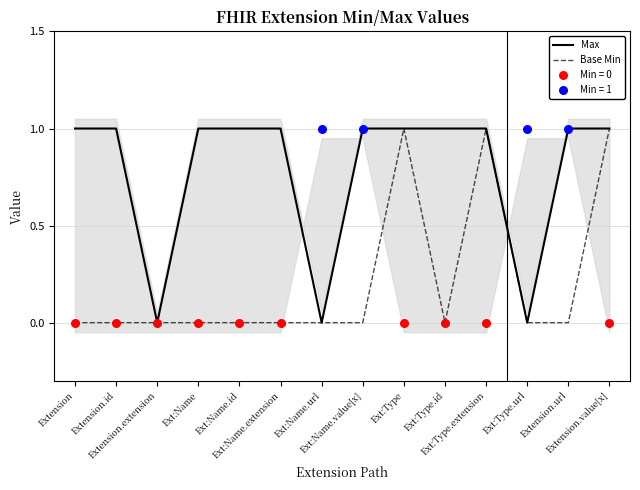

Which series has the widest spread of Y values?

Max